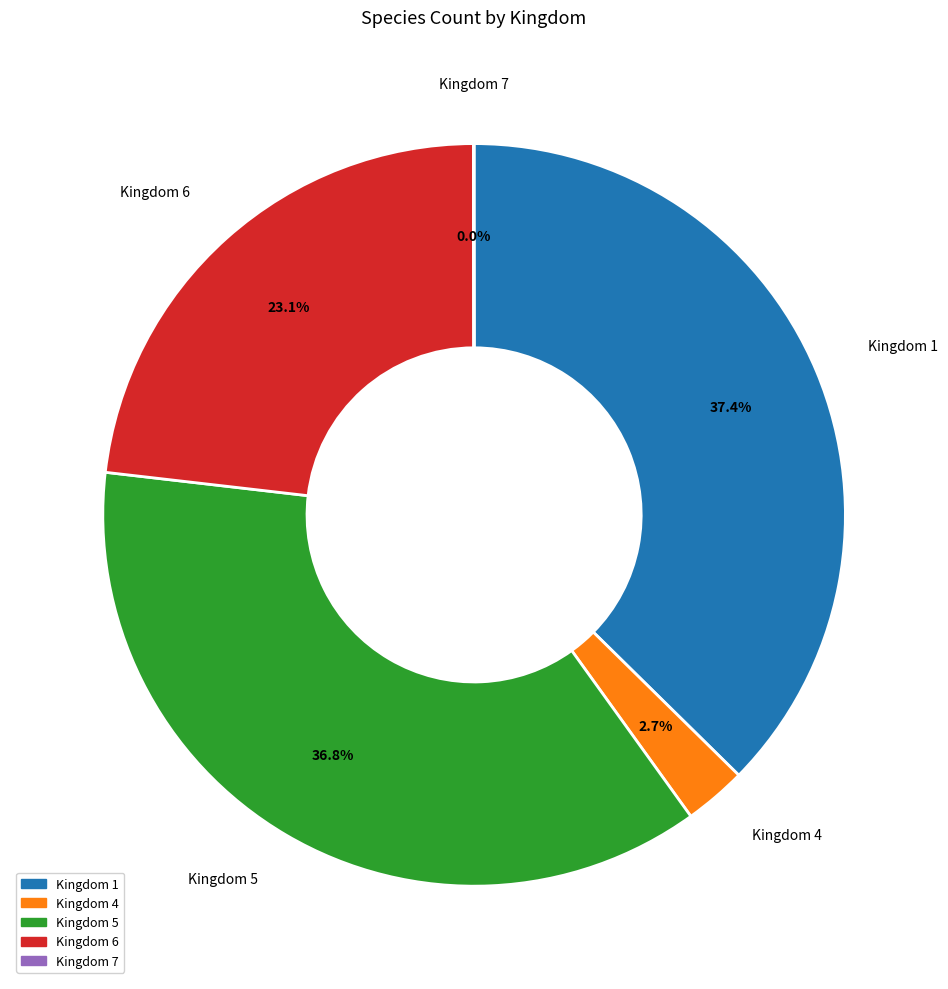

Does any single category account for the majority?

No